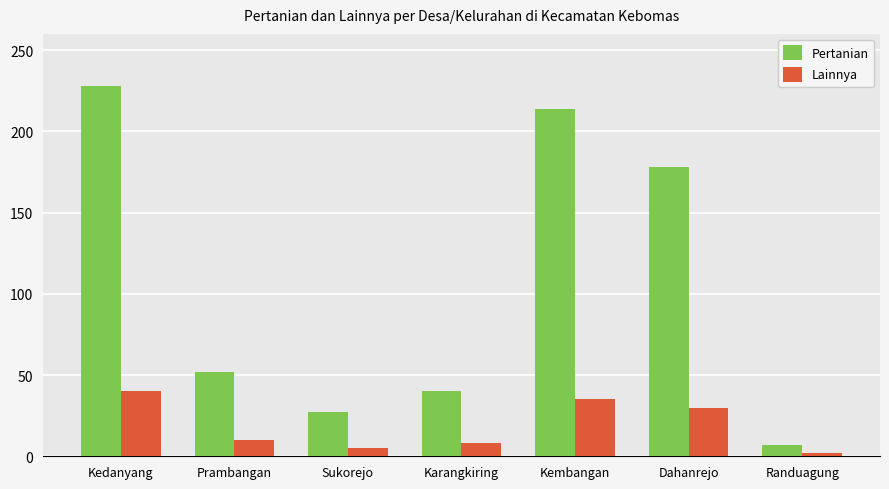

Between Sukorejo and Dahanrejo, which series saw the biggest shift?

Pertanian